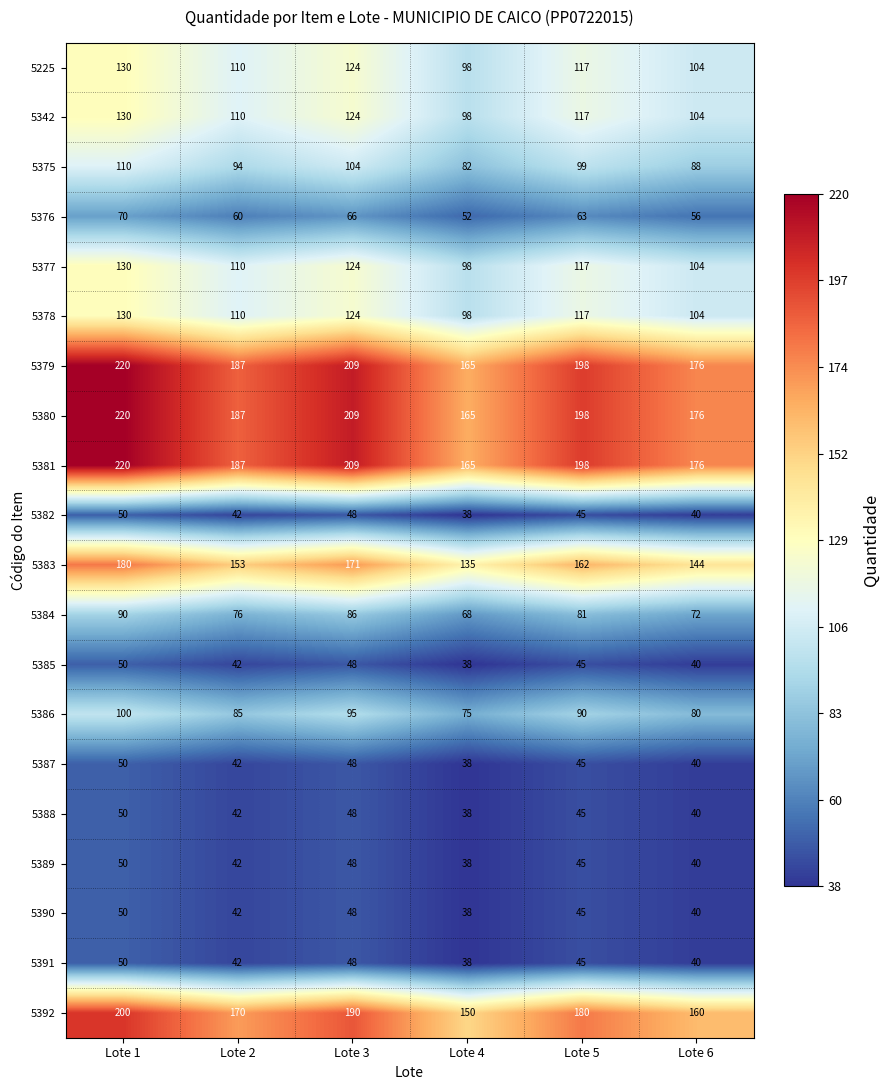

Is it true that 5385 equals 71 at Lote 1?

False